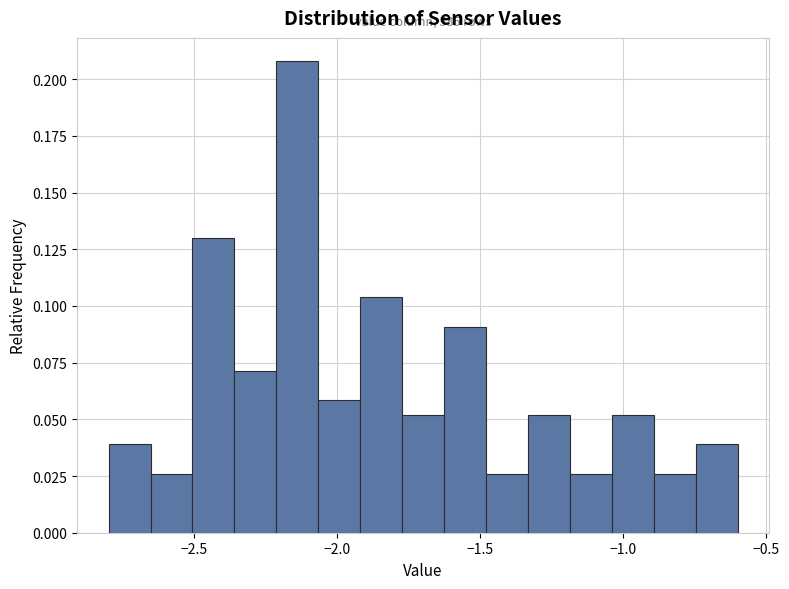

Around what value on the x-axis is the tallest bar? Give the approximate position of its centre, as read against the axis.

-2.15